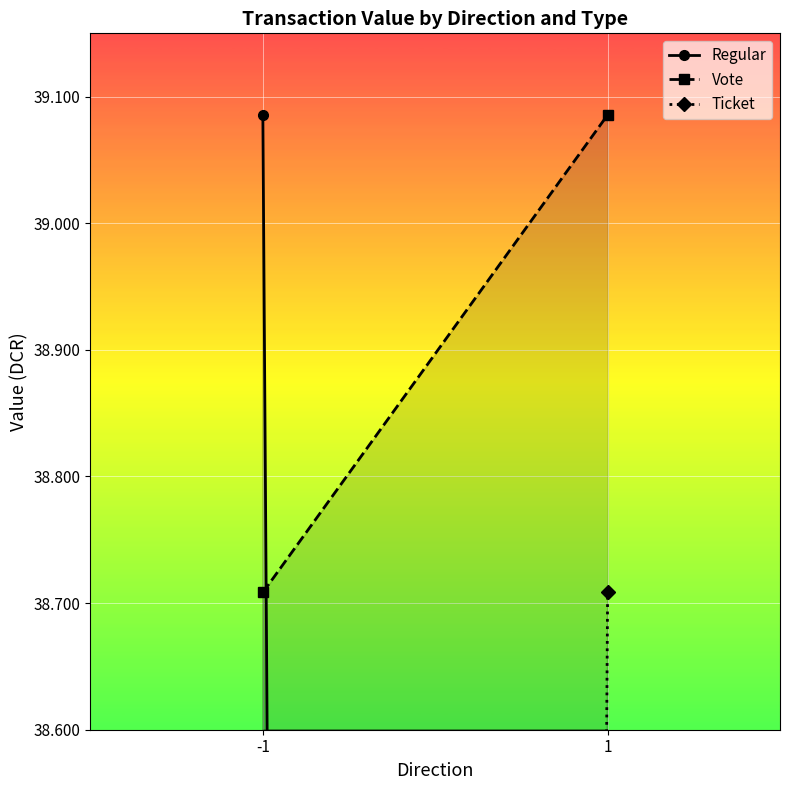

What is the average value of the Ticket series?

19.4